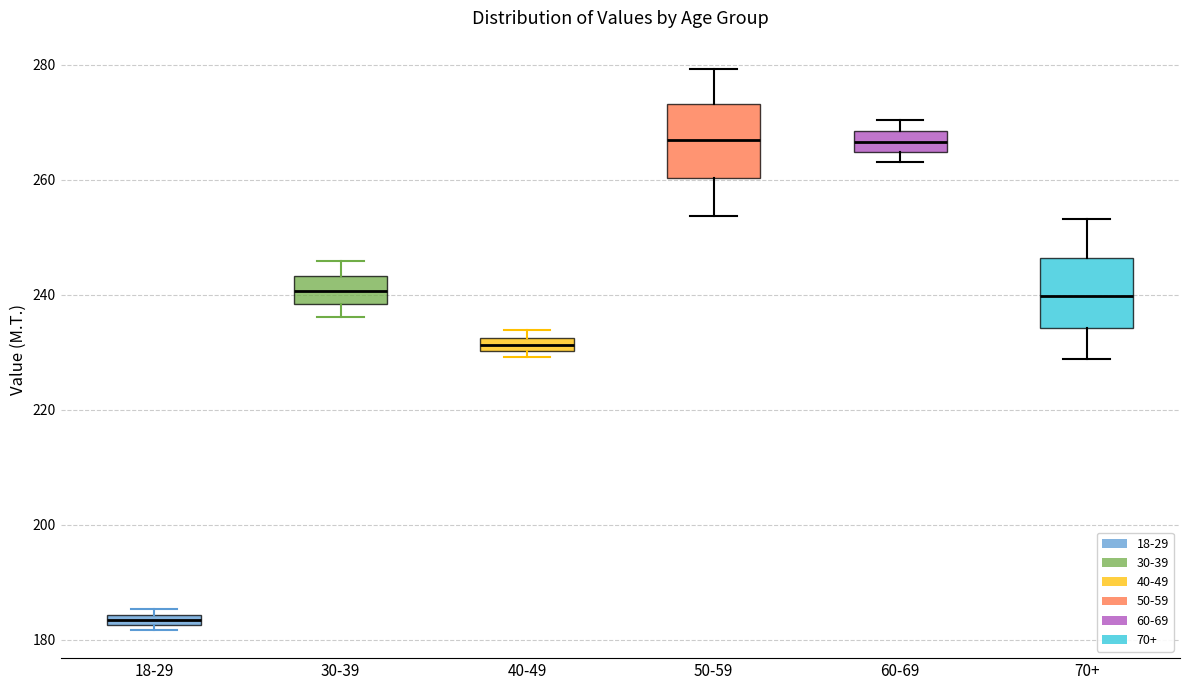

Where is the lower edge of the box for 18-29 on the y-axis? The values are not printed on the chart, so give them approximately, as read against the axis.

182